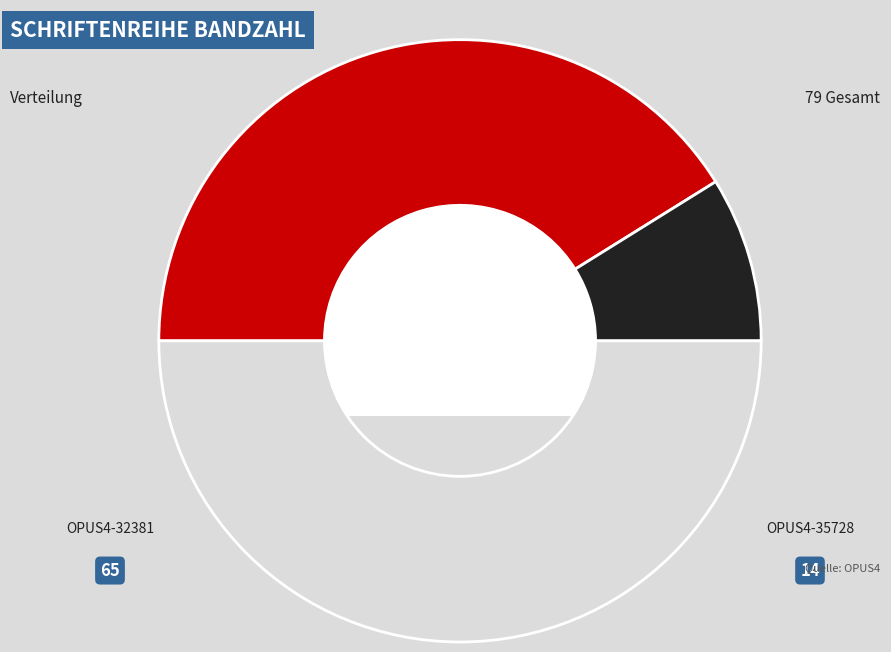

How many segments does this pie chart have?

3